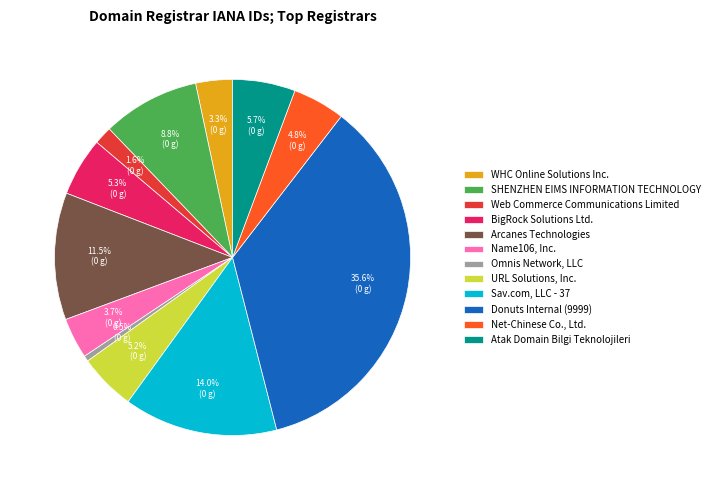

Is the sum of Omnis Network, LLC and SHENZHEN EIMS INFORMATION TECHNOLOGY greater than half?

No